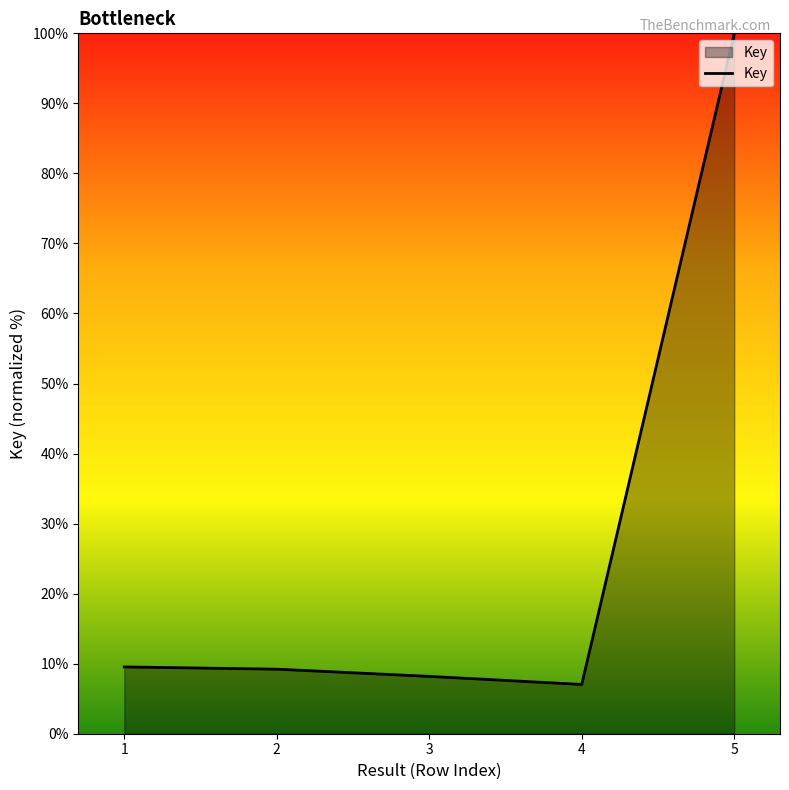

How many values are below 9?

2